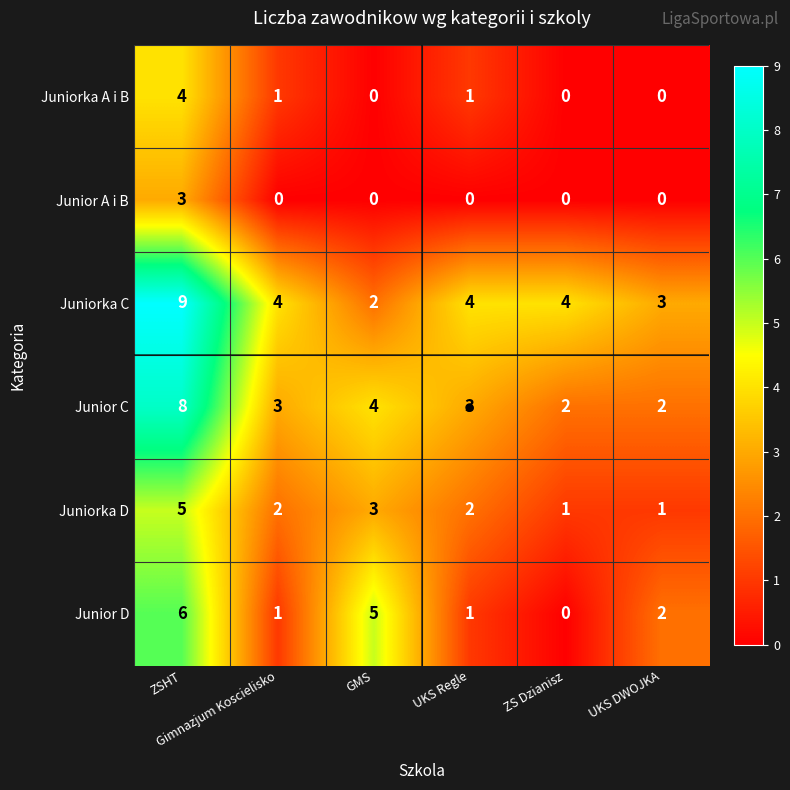

At which category does the chart reach its peak across all series?

ZSHT